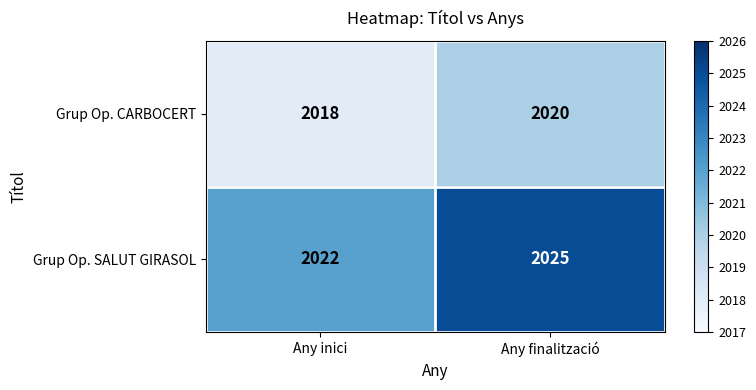

The Grup Op. CARBOCERT series shows 2020 at Any finalització. True or false?

True